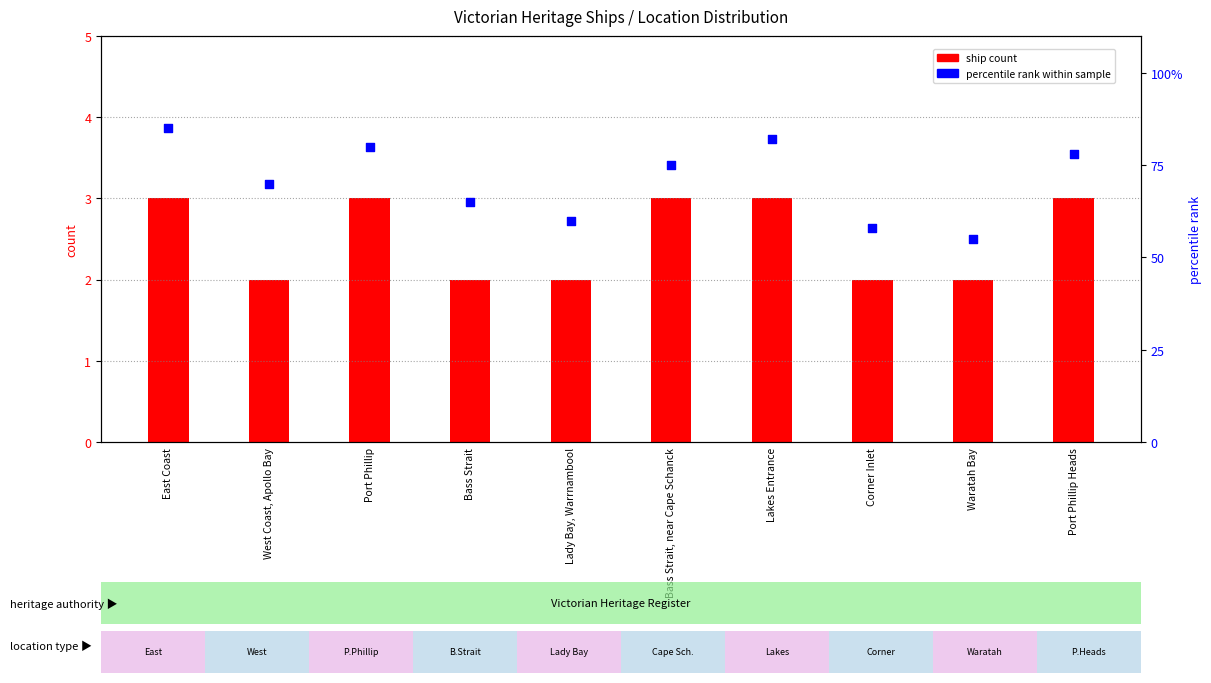

At which category is the sum across all series the highest?

East Coast